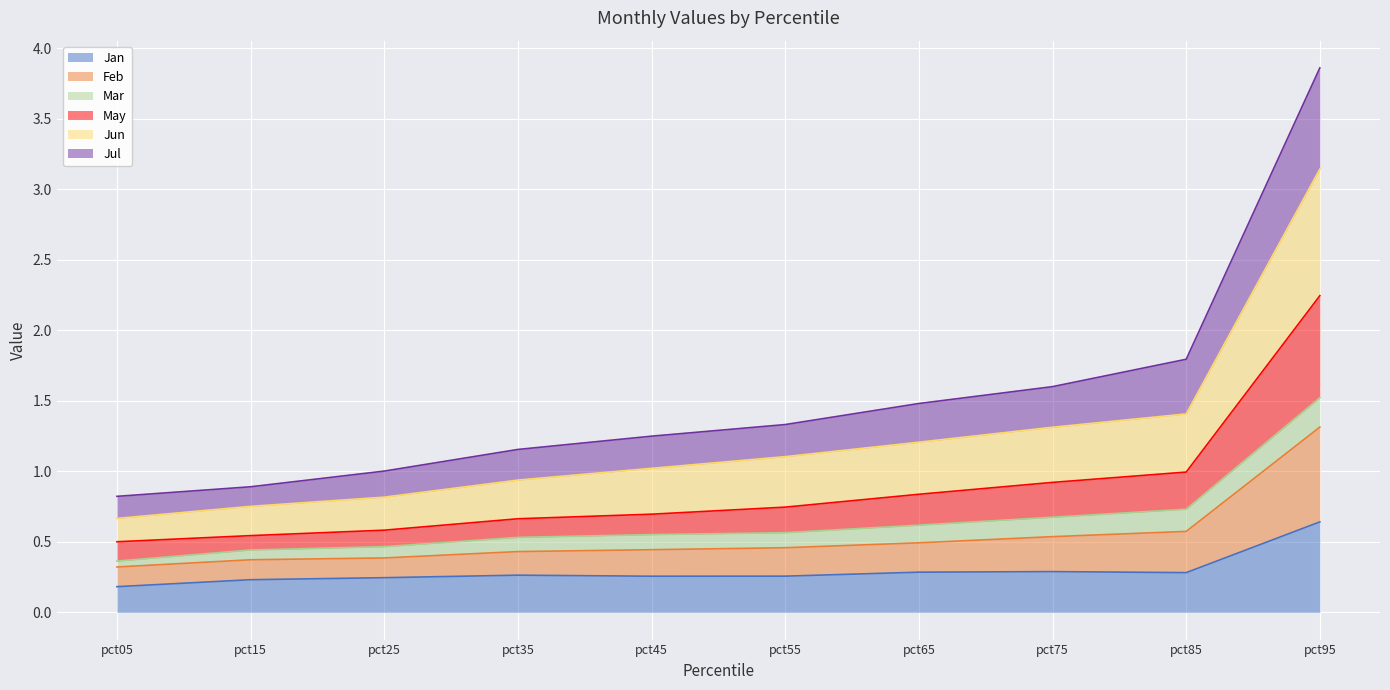

True or false: Feb has more than 1 points higher than both neighbors.

False